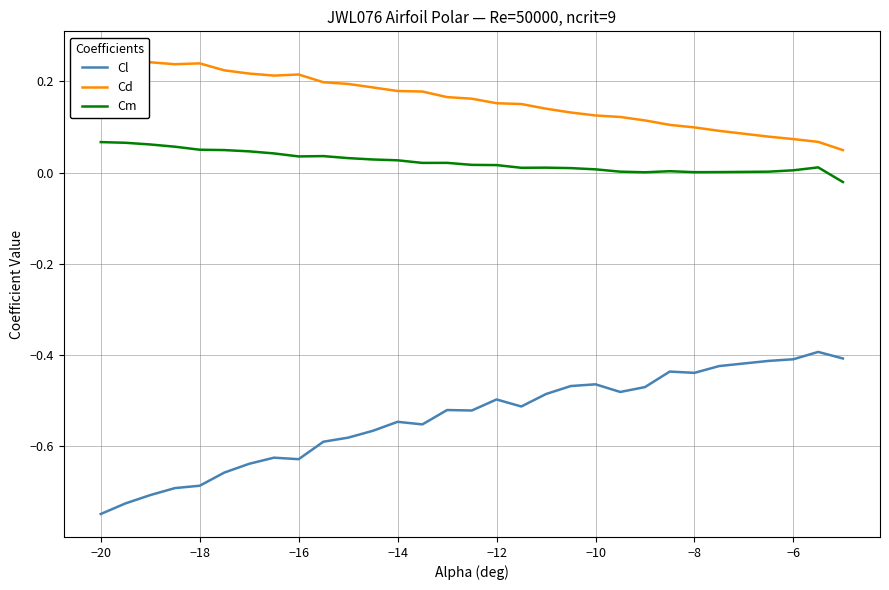

True or false: Cl and Cm cross at least once.

False